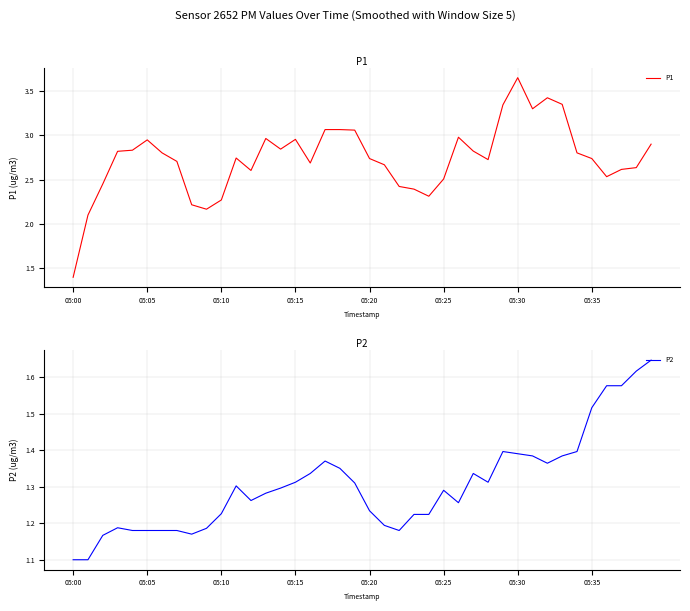

Is this an area chart (filled region under the line)?

No